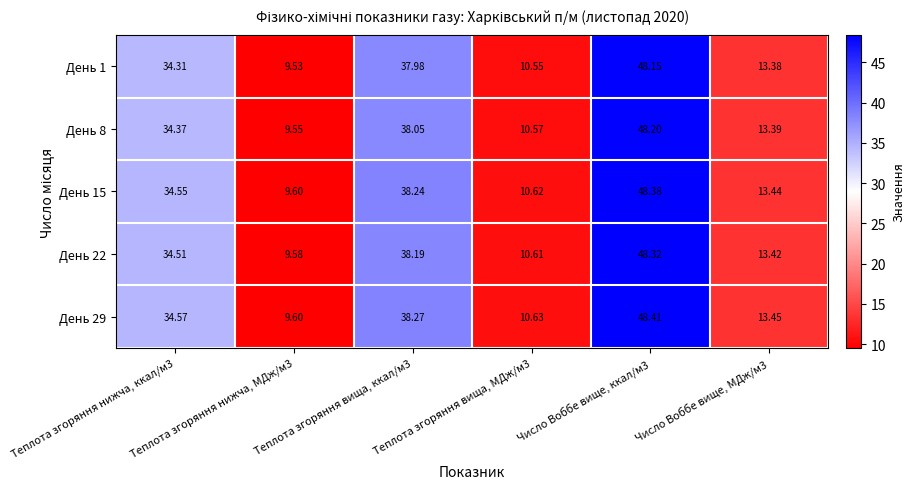

How many data points does each series have?

6